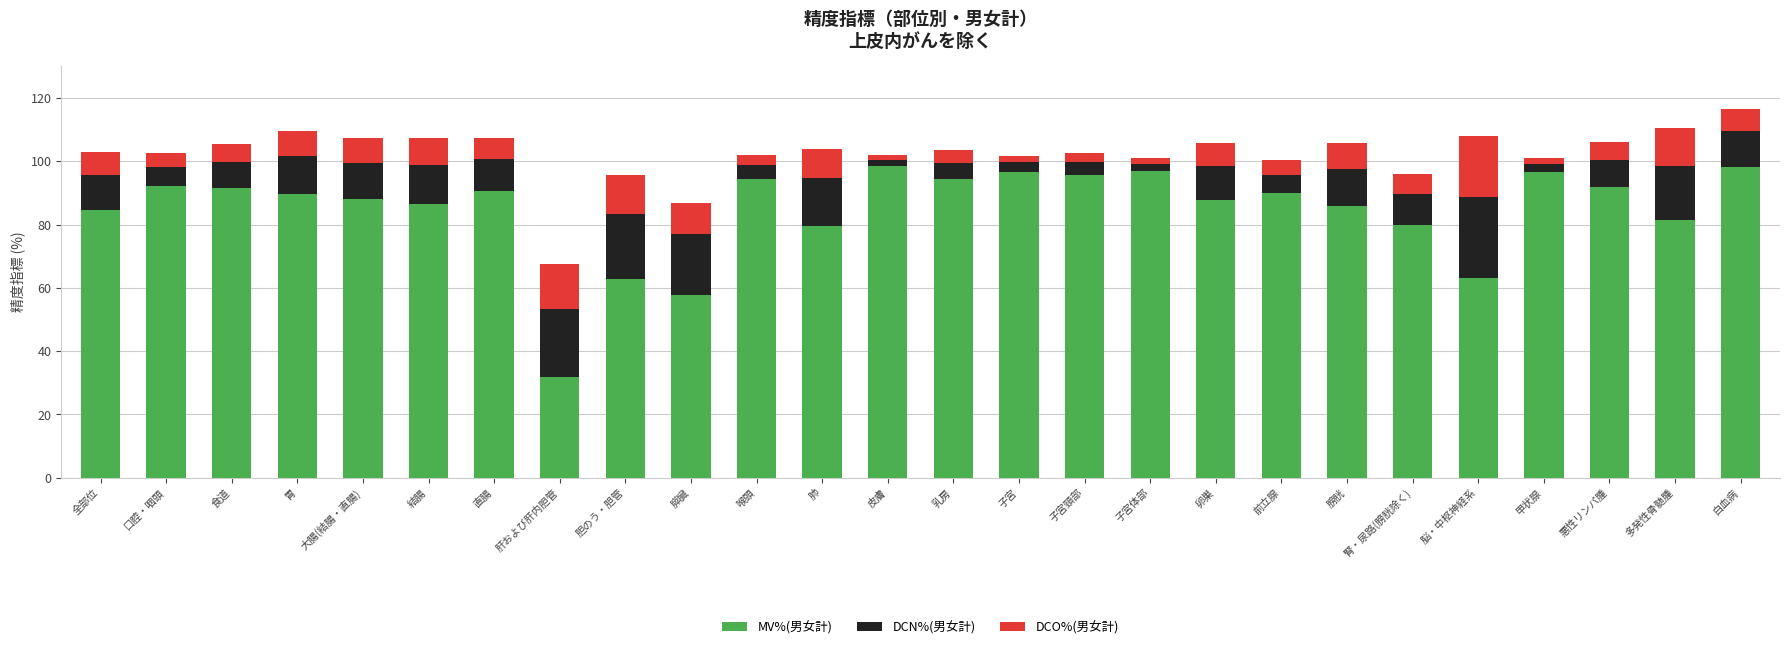

What is the total value across all series at 子宮?

101.7